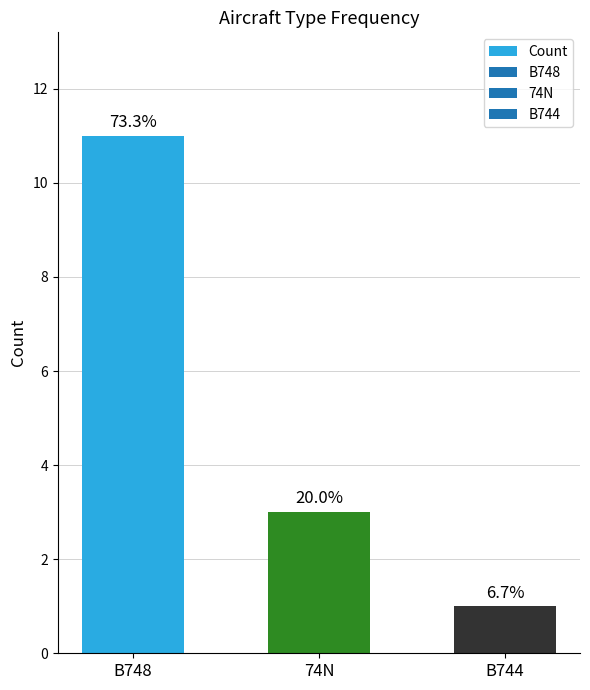

How many bars are there in total?

3